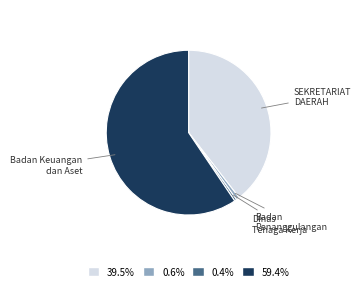

Is there any slice that represents more than half of the pie?

Yes